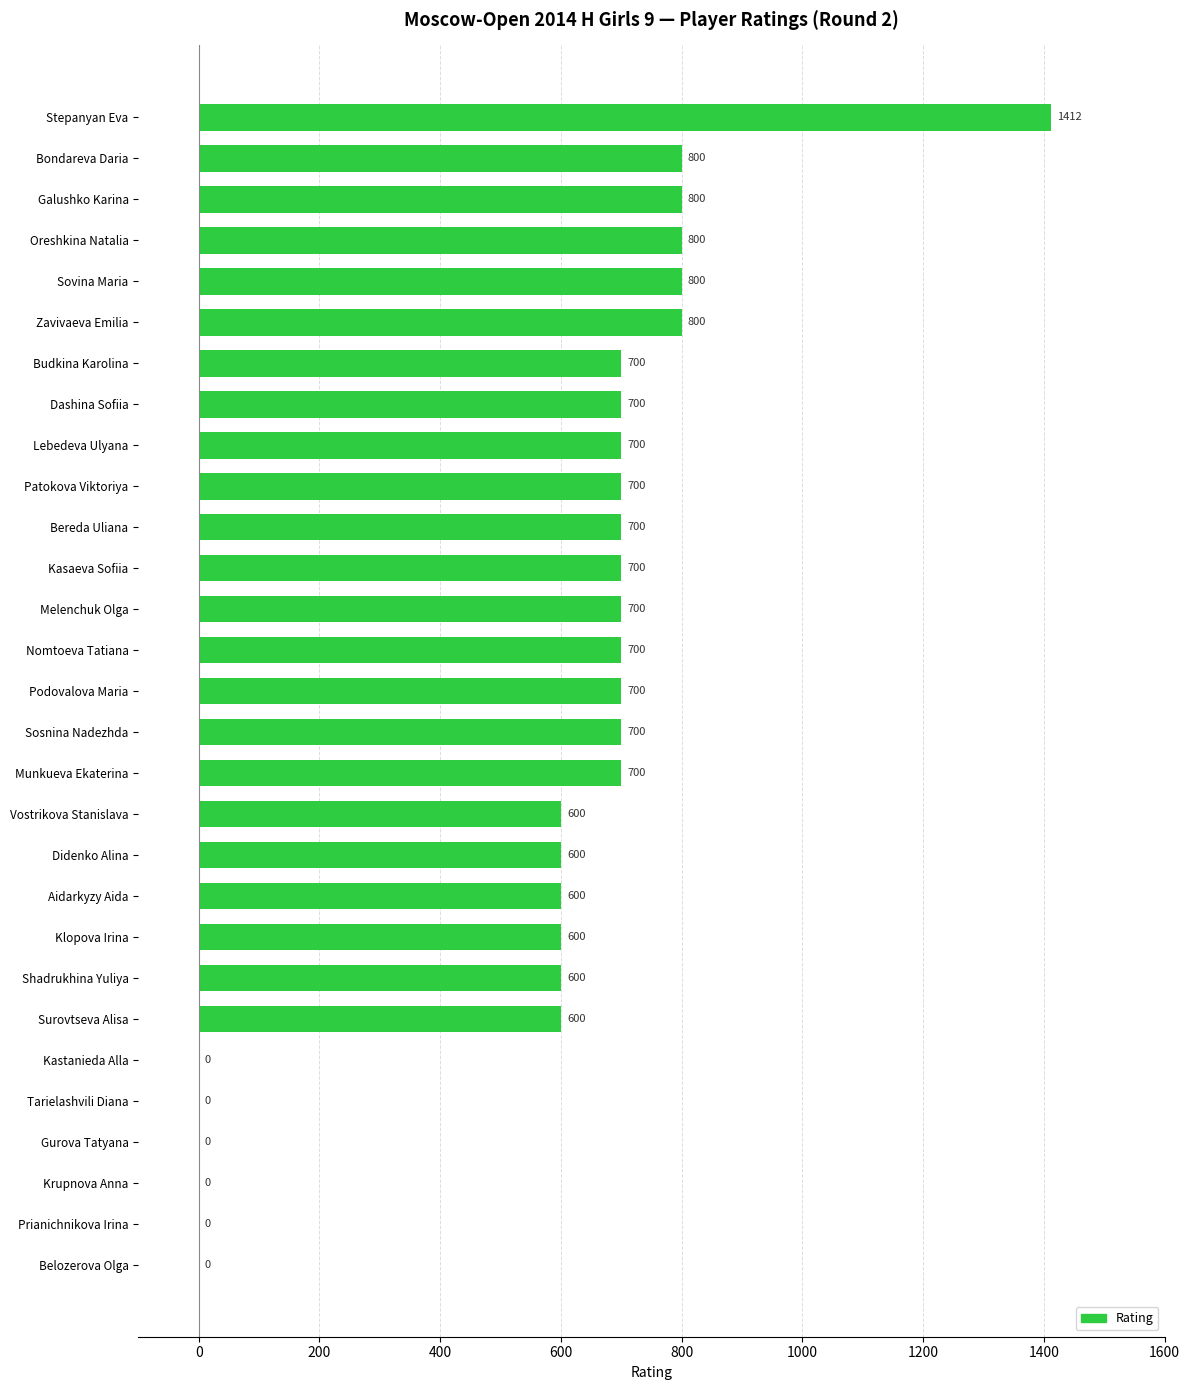

The value at Vostrikova Stanislava is 123. True or false?

False